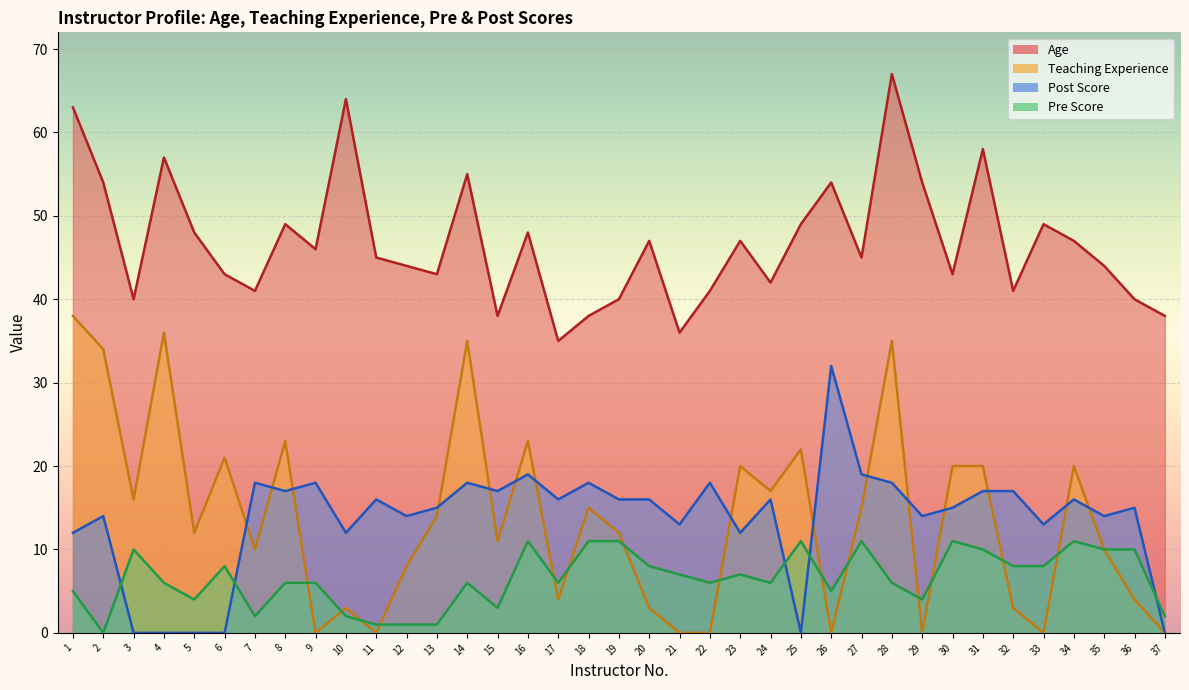

At how many categories does at least one series exceed 54?

6